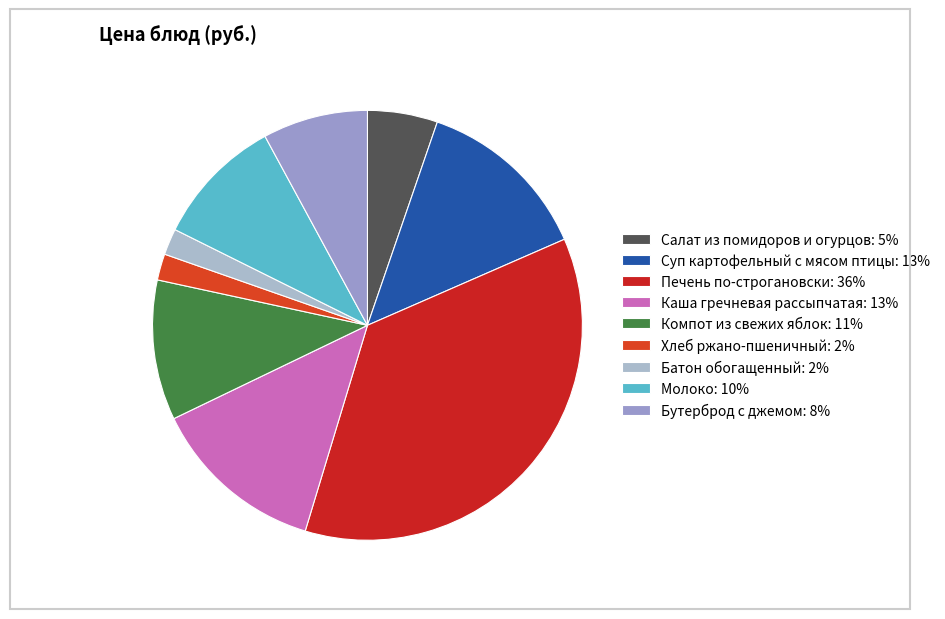

Does Бутерброд с джемом represent more than half of the total?

No